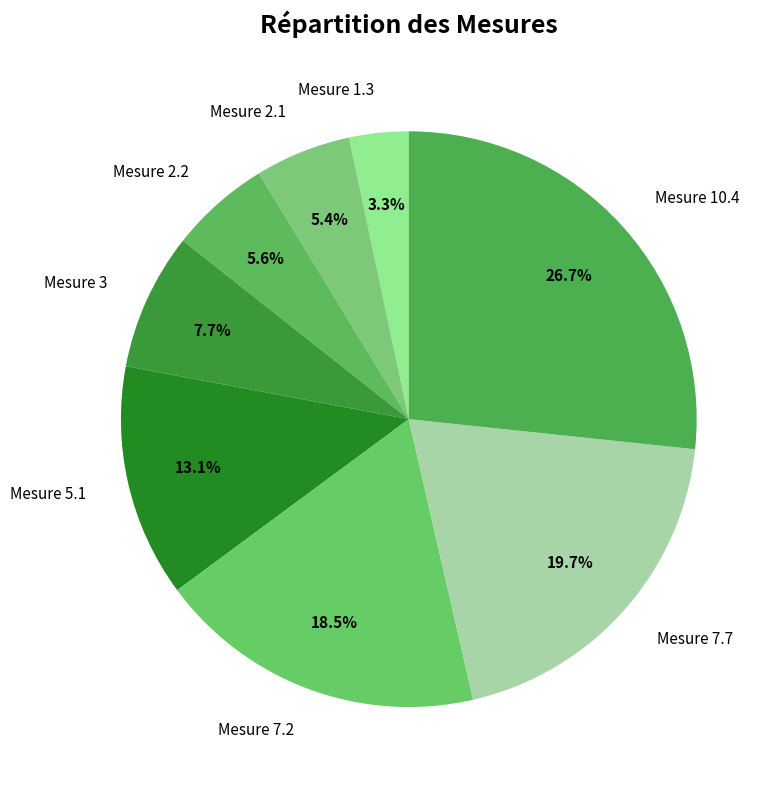

Which slice is the largest?

Mesure 10.4